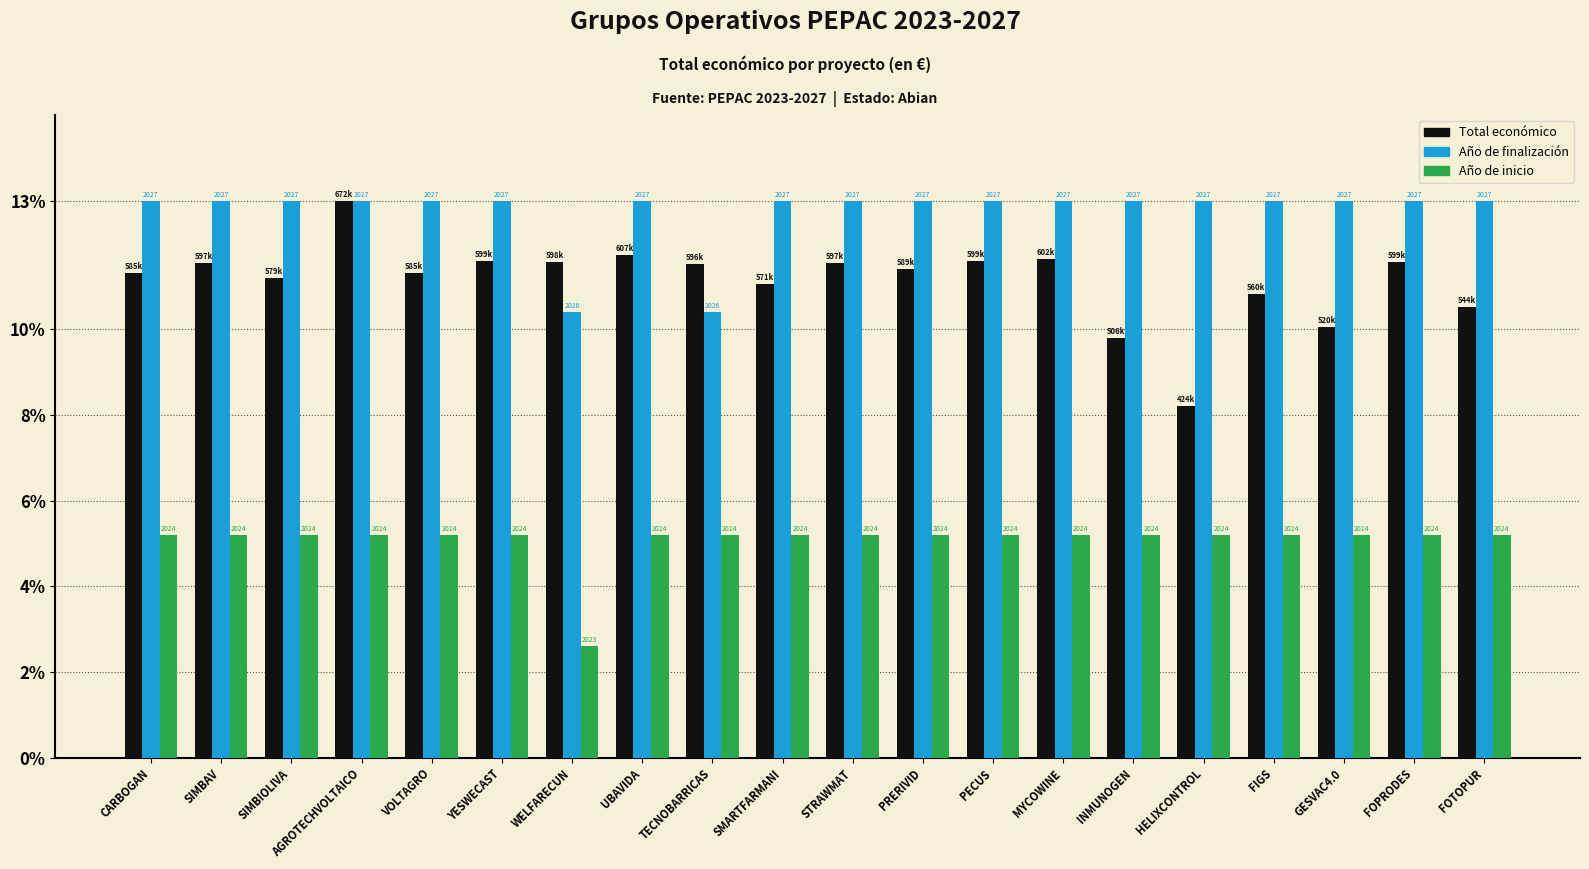

What is the difference between the maximum and minimum values in the Año de finalización series?

2.6